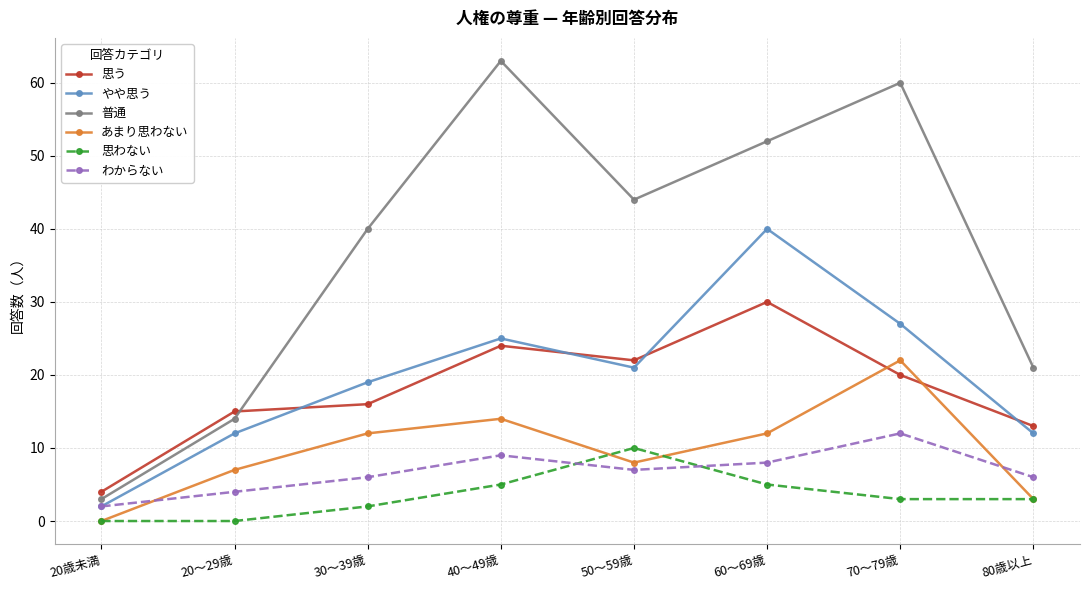

How many intersections are there between 普通 and 思う?

1